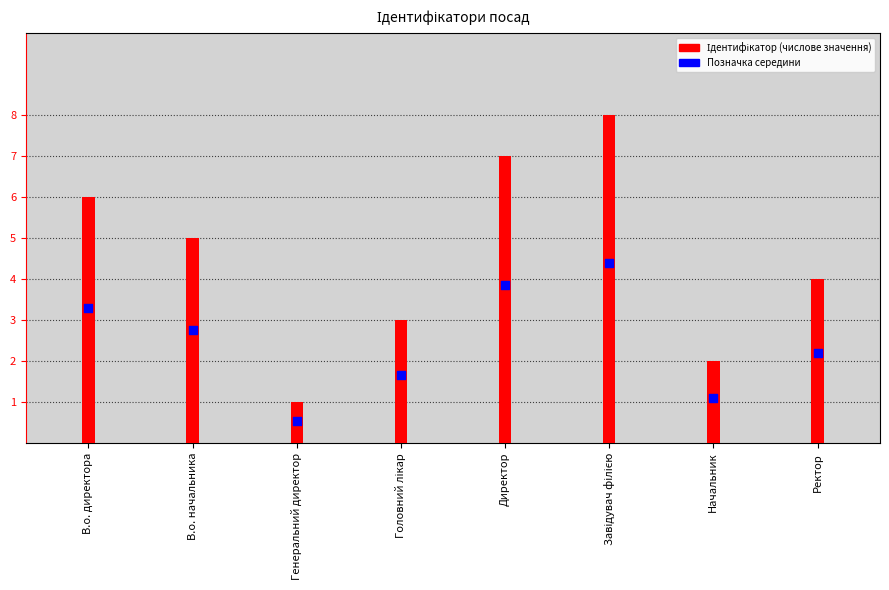

At which category is the sum across all series the highest?

Завідувач філією